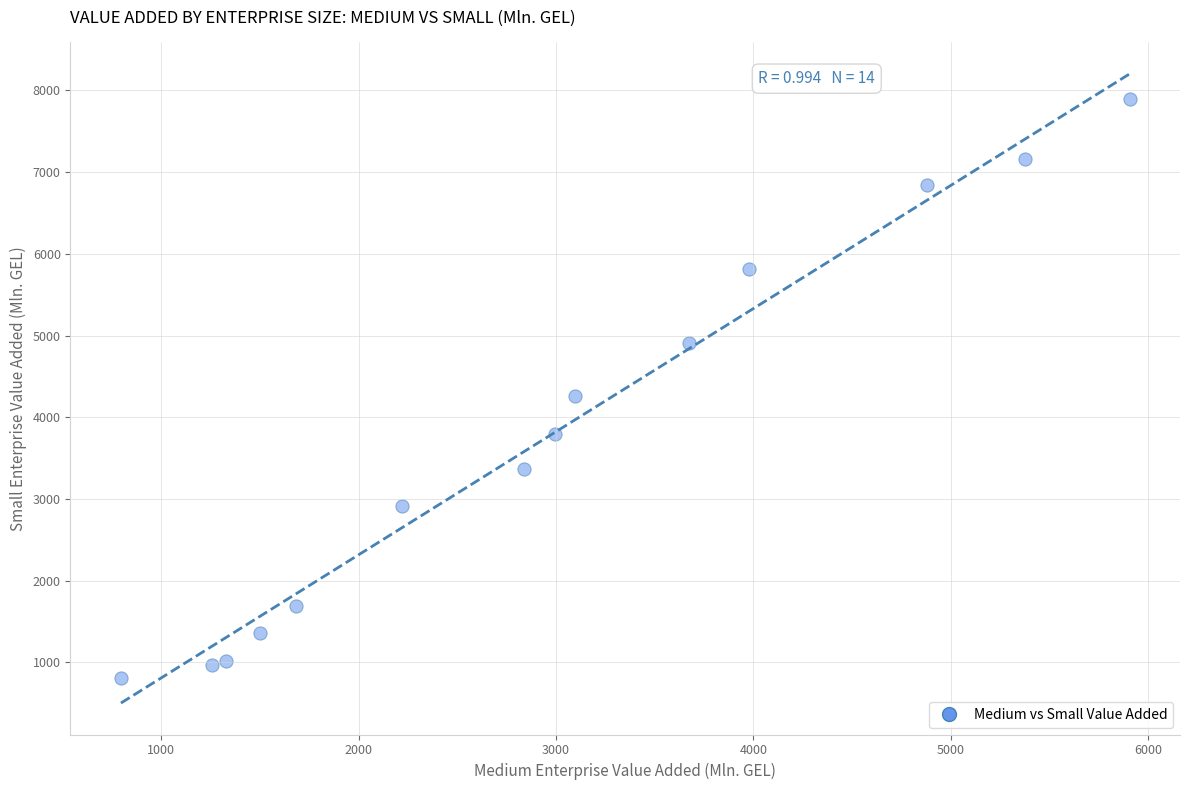

What is the range of Y values (max minus min)?

7085.7